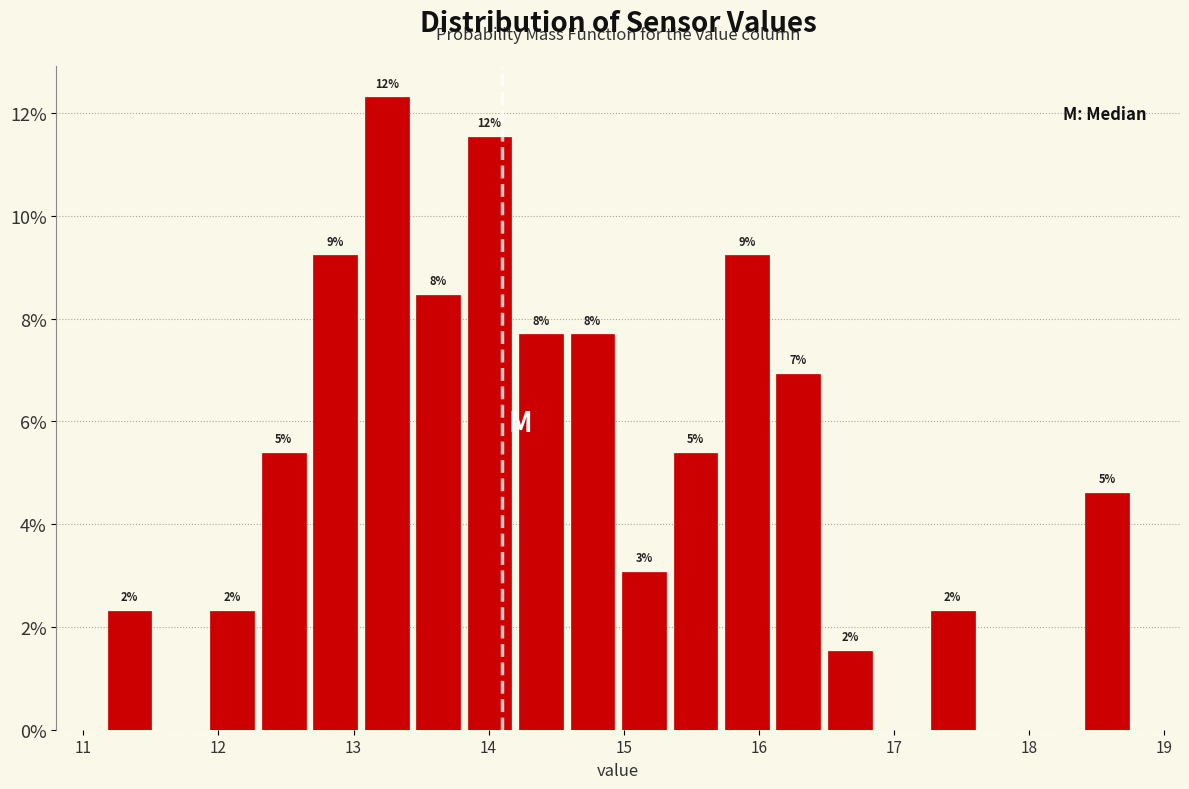

Around what value on the x-axis is the tallest bar? Give the approximate position of its centre, as read against the axis.

13.2